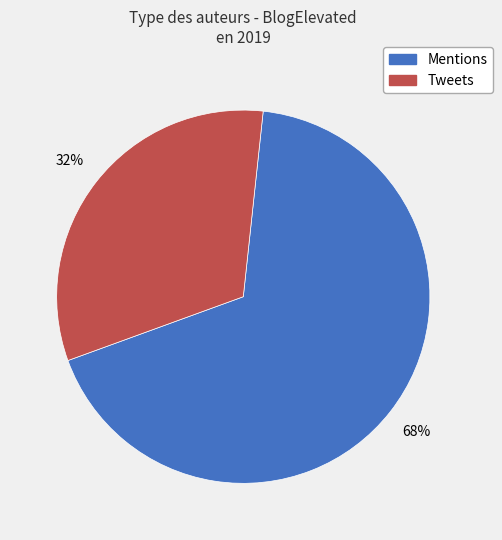

How many slices are in this pie chart?

2